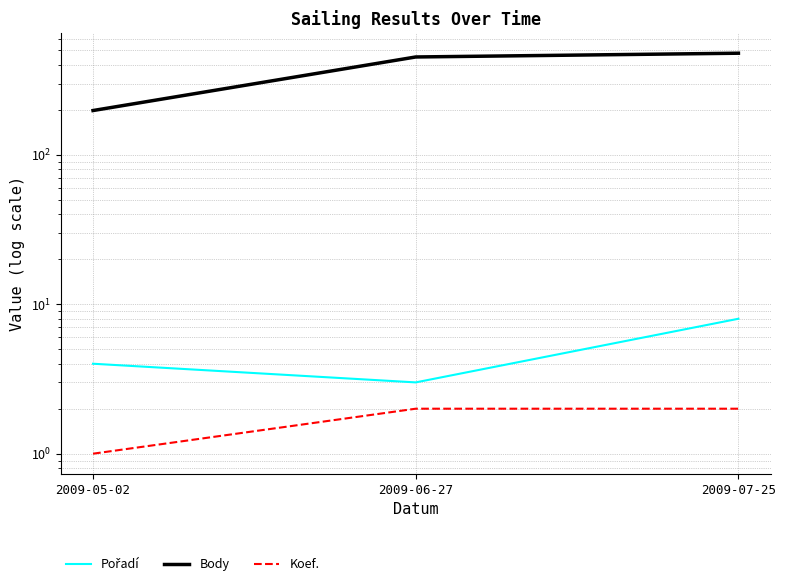

At which category is the sum across all series the highest?

2009-07-25